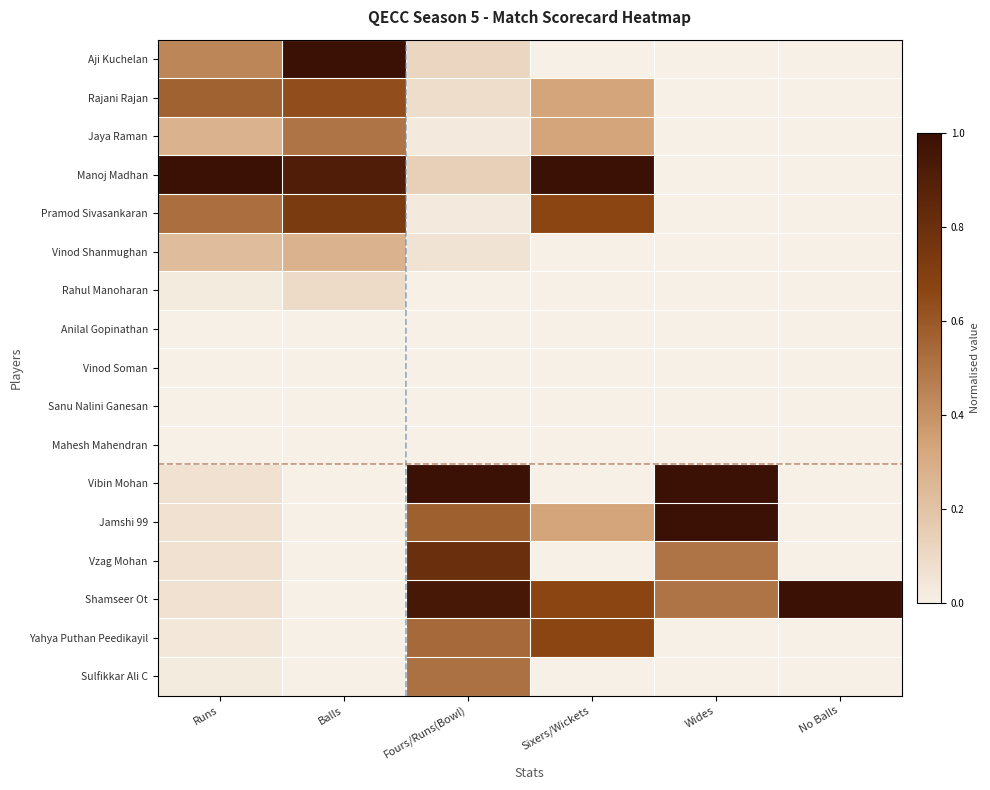

Which series has the largest range (max minus min)?

Aji Kuchelan